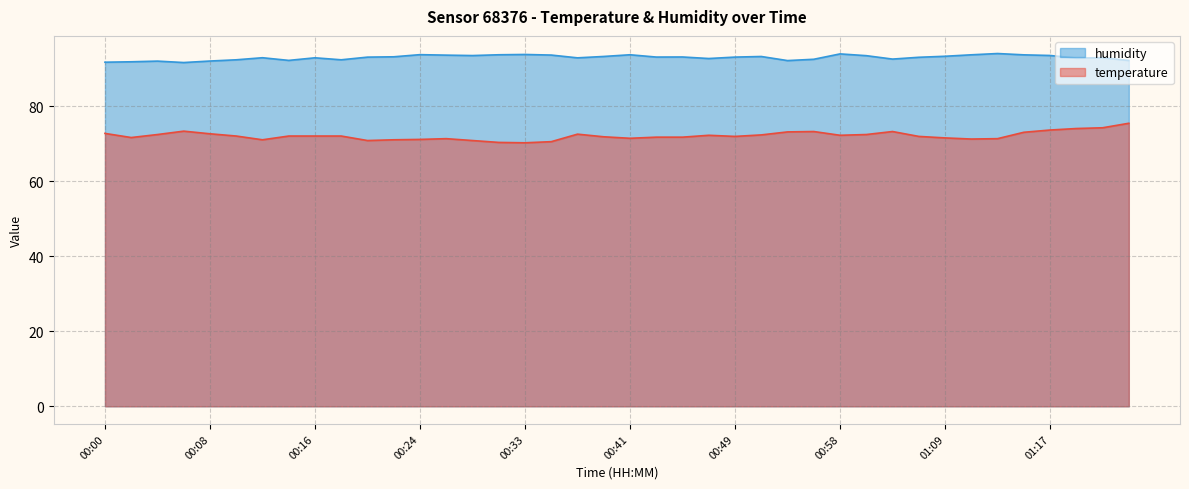

True or false: humidity and temperature cross at least once.

False